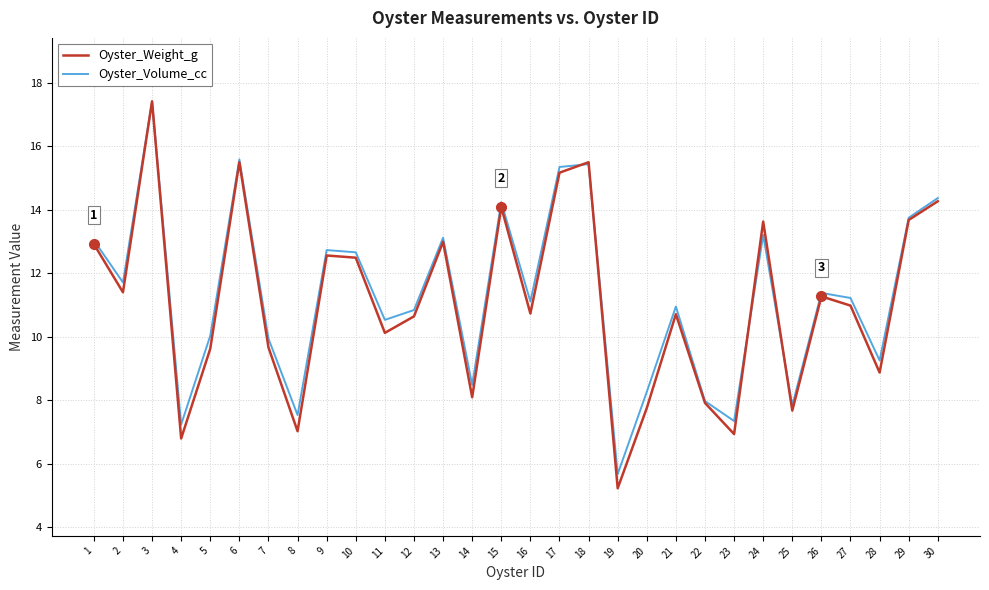

At which label does Oyster_Volume_cc reach its peak?

3